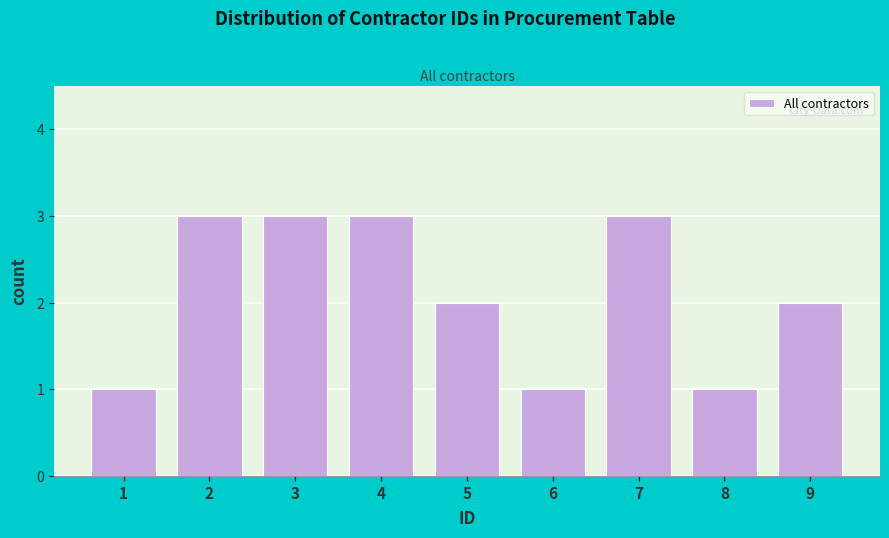

Reading left to right, list all the values displayed in this chart.

1=1	2=3	3=3	4=3	5=2	6=1	7=3	8=1	9=2